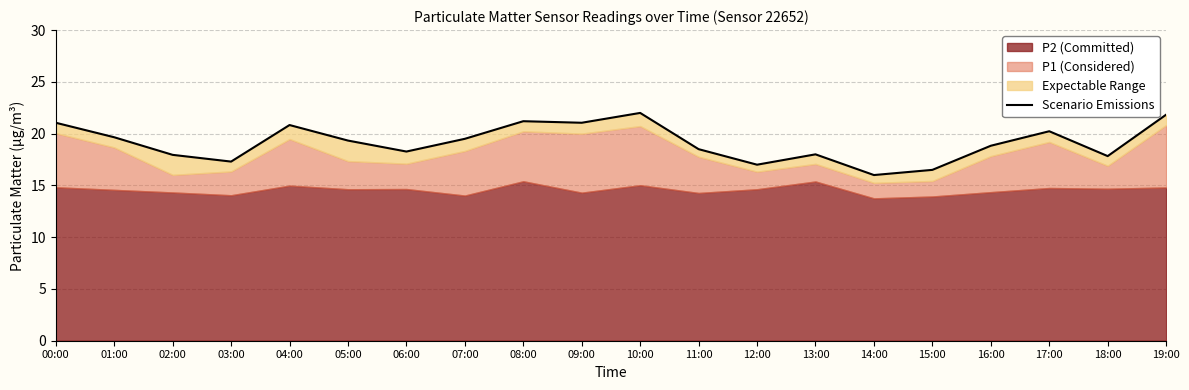

List the labels in order of value, smallest first.

14:00, 15:00, 12:00, 03:00, 18:00, 02:00, 13:00, 06:00, 11:00, 16:00, 05:00, 07:00, 01:00, 17:00, 04:00, 00:00, 09:00, 08:00, 19:00, 10:00